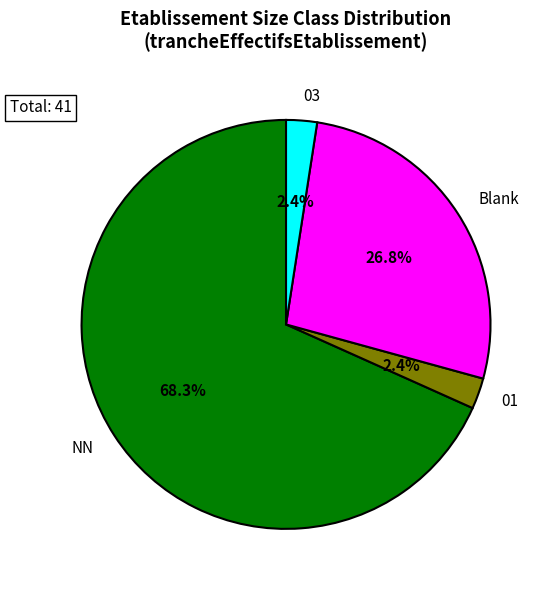

Combined, do 03 and 01 account for over 50%?

No